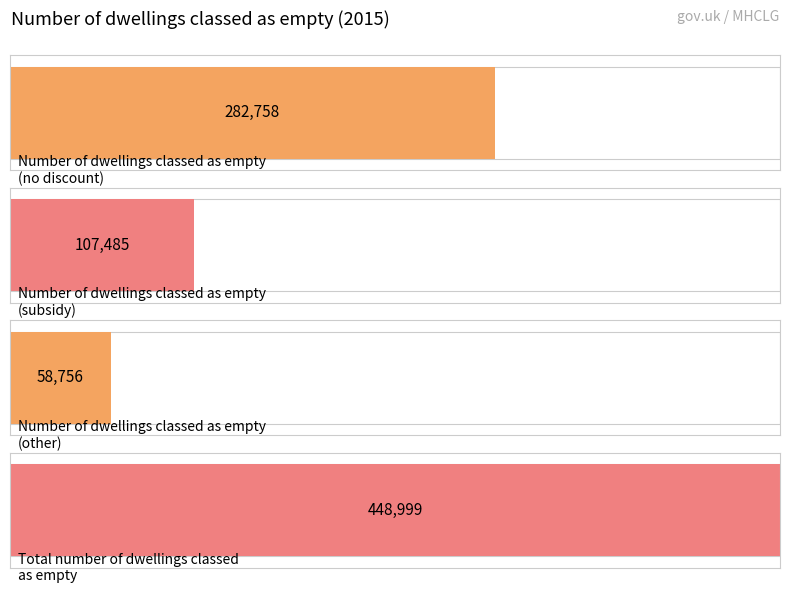

Which series has the largest range (max minus min)?

Number of dwellings classed as empty no…